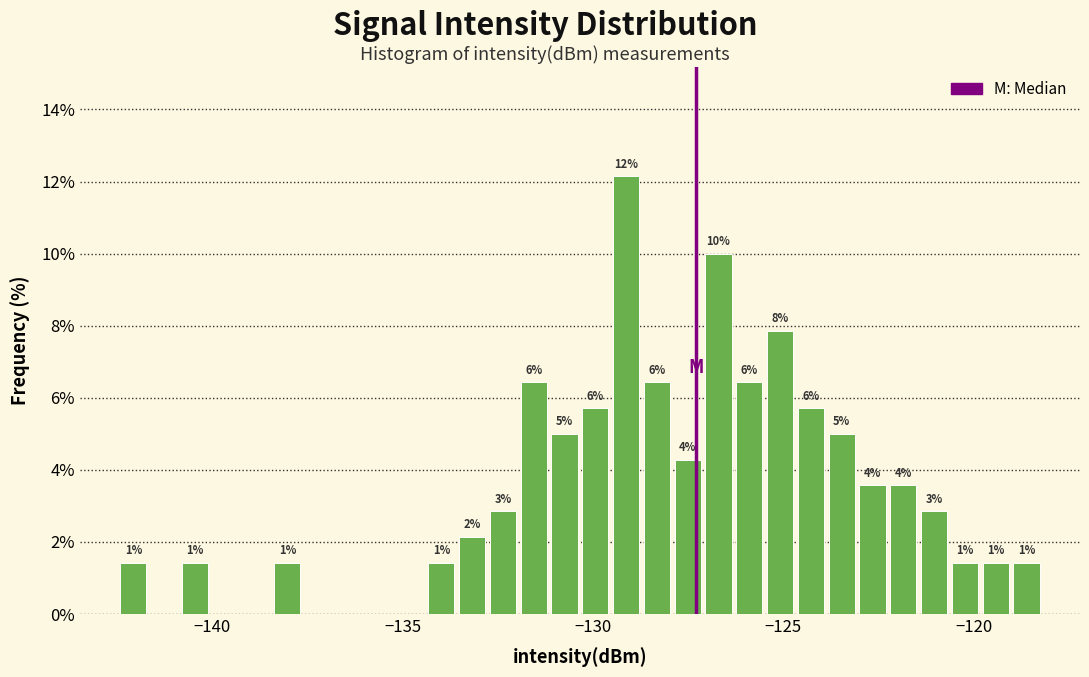

Around what value on the x-axis is the tallest bar? Give the approximate position of its centre, as read against the axis.

-129.0